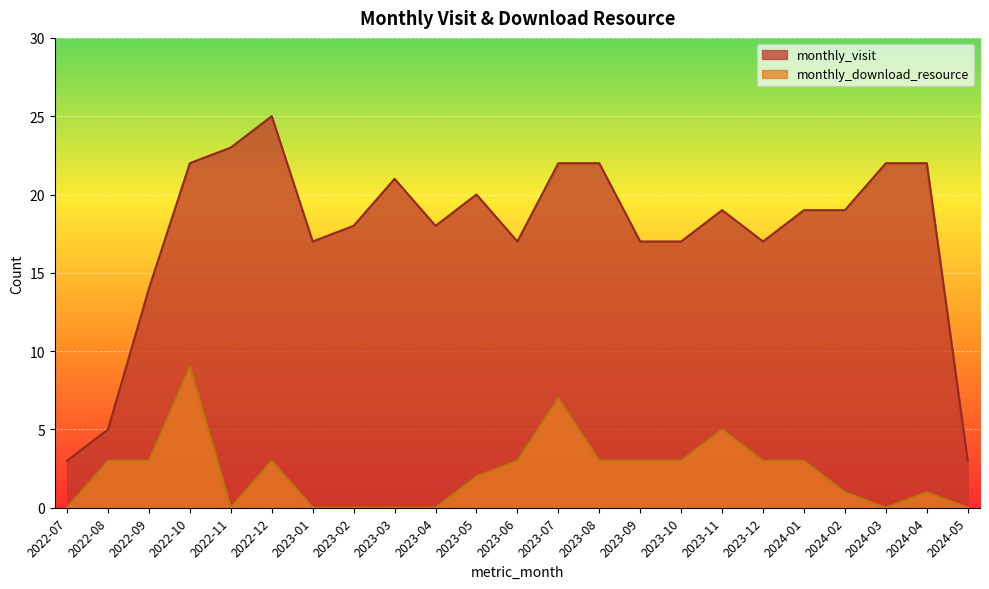

At which category does monthly_download_resource reach its first local peak?

2022-10